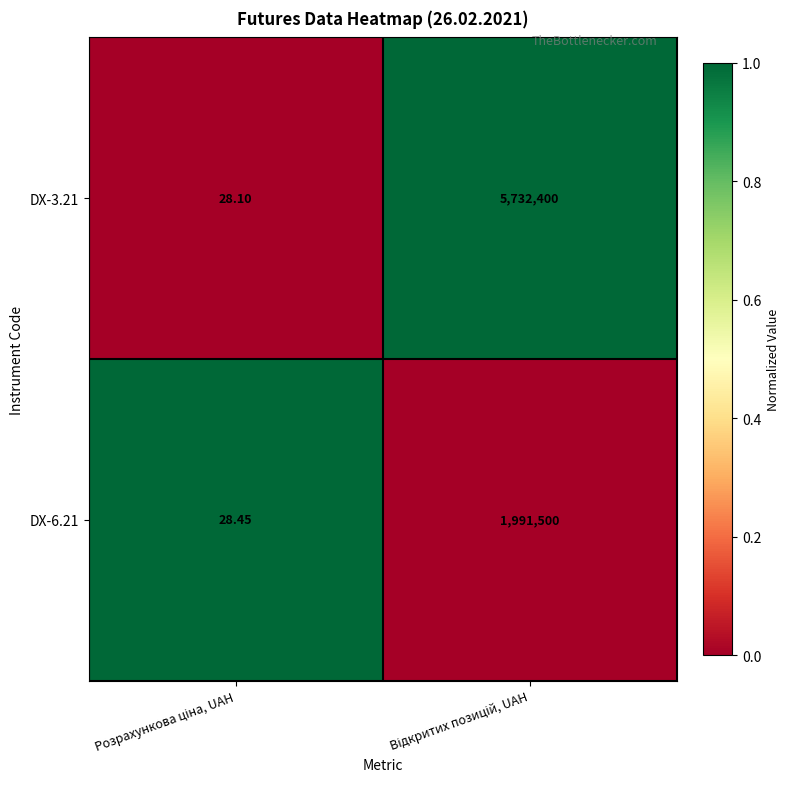

Which series has the largest total across all categories?

DX-3.21